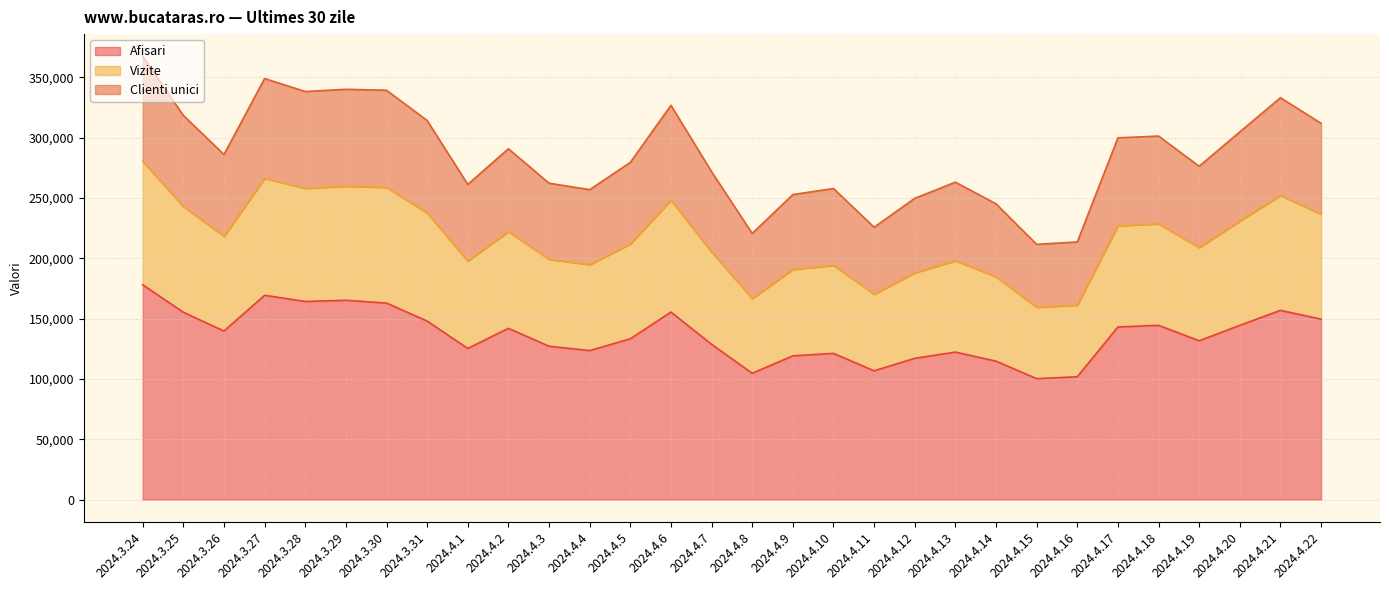

At which category does Afisari reach its first local valley?

2024.3.26